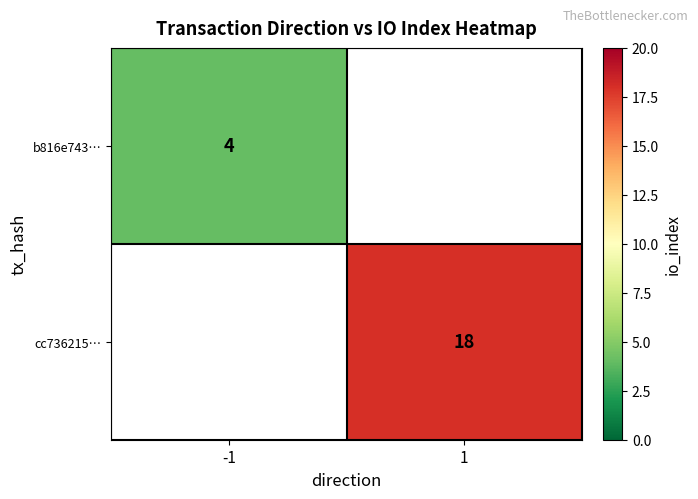

Is it true that b816e743… equals 1 at -1?

False